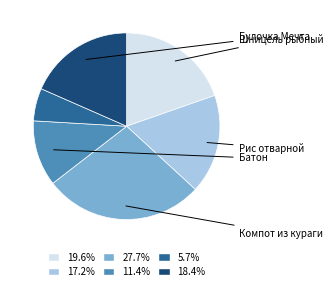

Is there any slice that represents more than half of the pie?

No